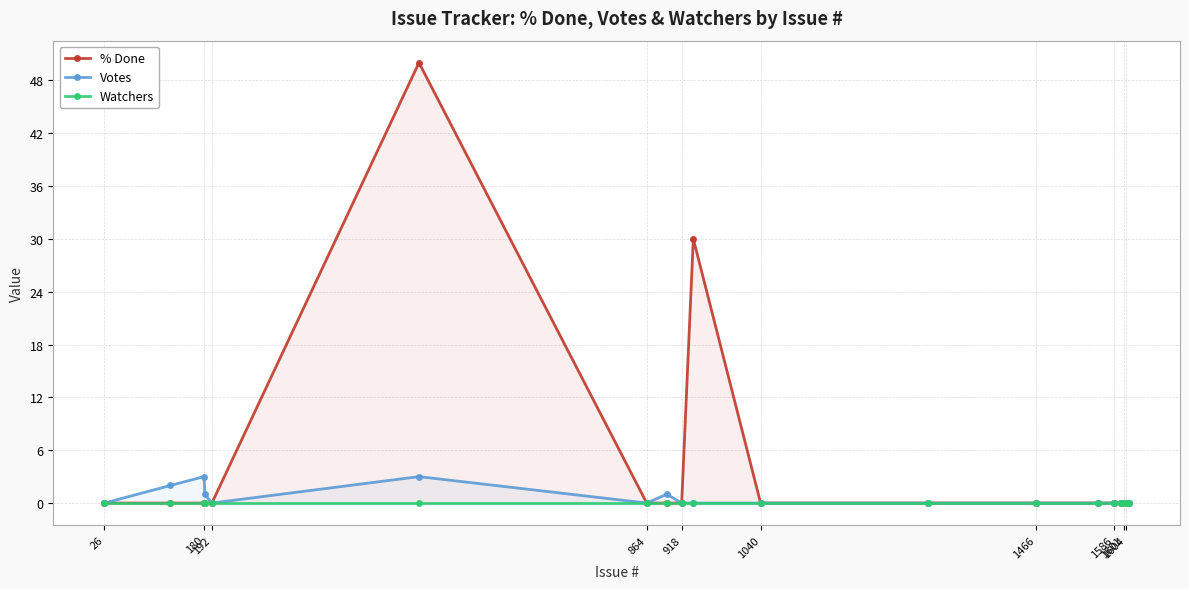

How many interior local peaks does the % Done series have?

2